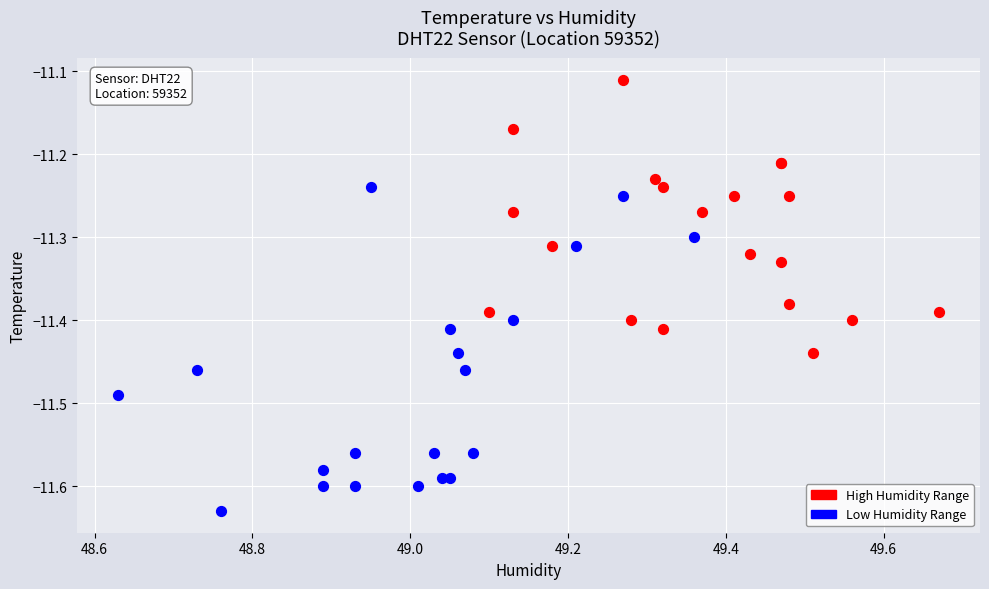

Which series reaches the maximum Y coordinate?

High Humidity Range